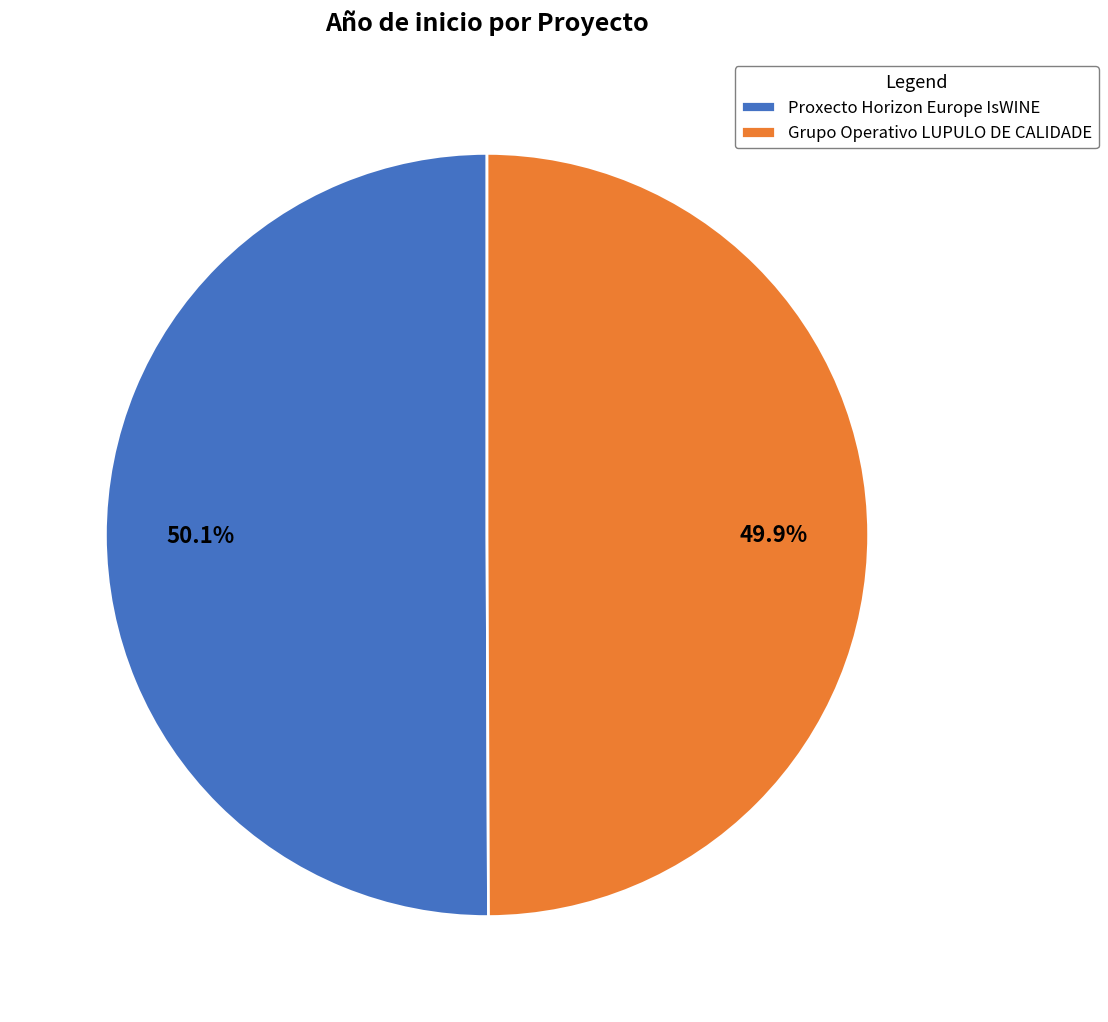

Count the number of slices in the pie.

2